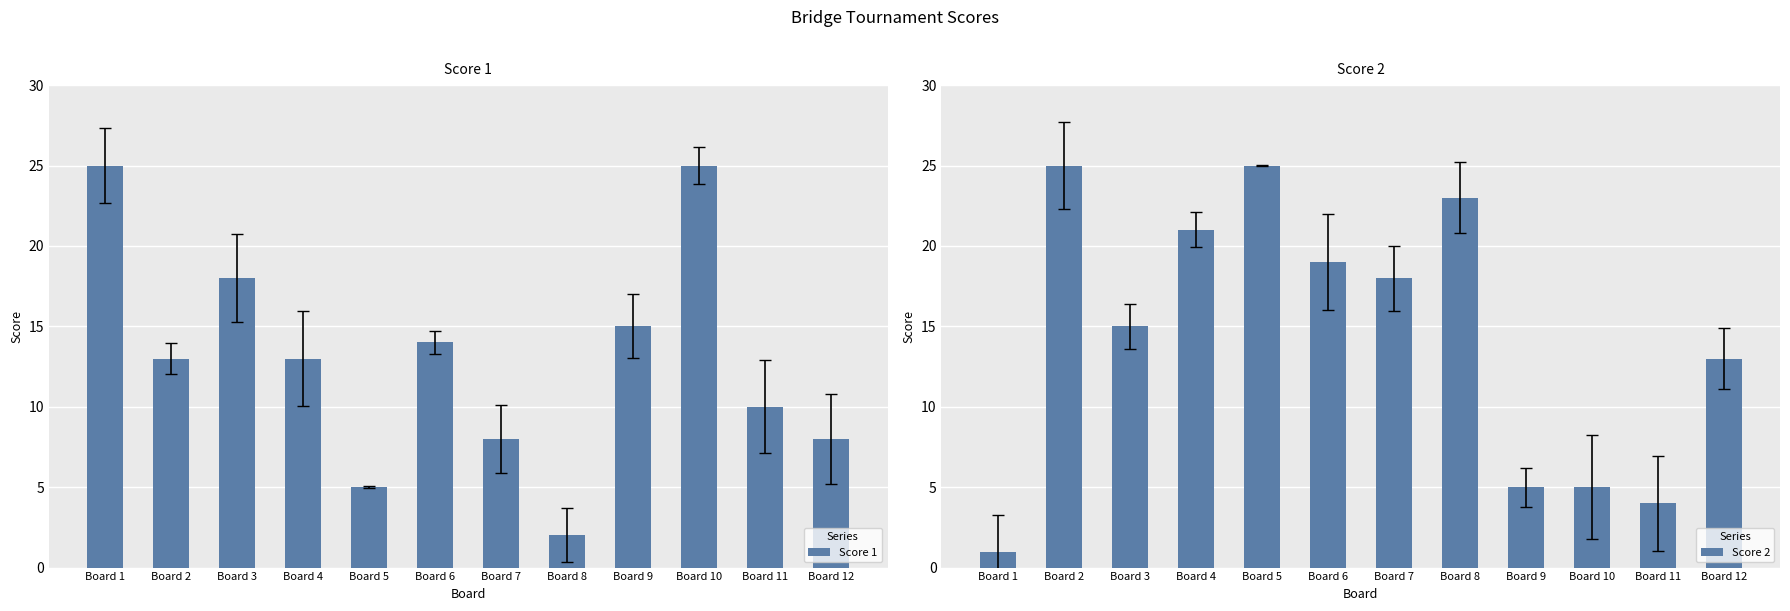

At which category is the sum across all series the highest?

Board 2